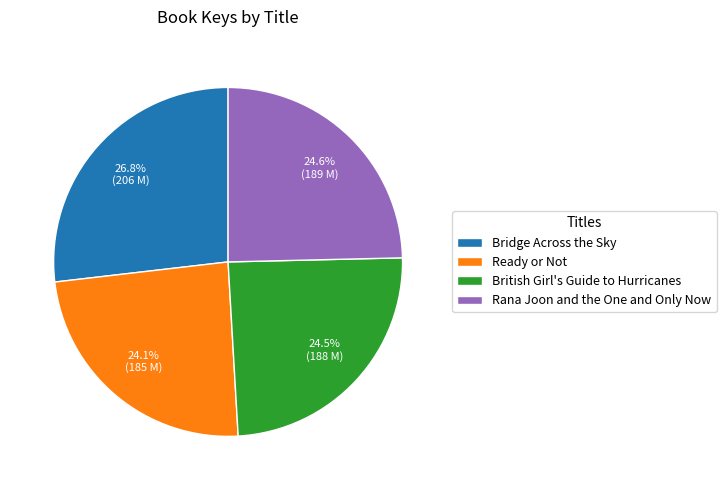

The Bridge Across the Sky slice represents 27% of the pie. True or false?

True